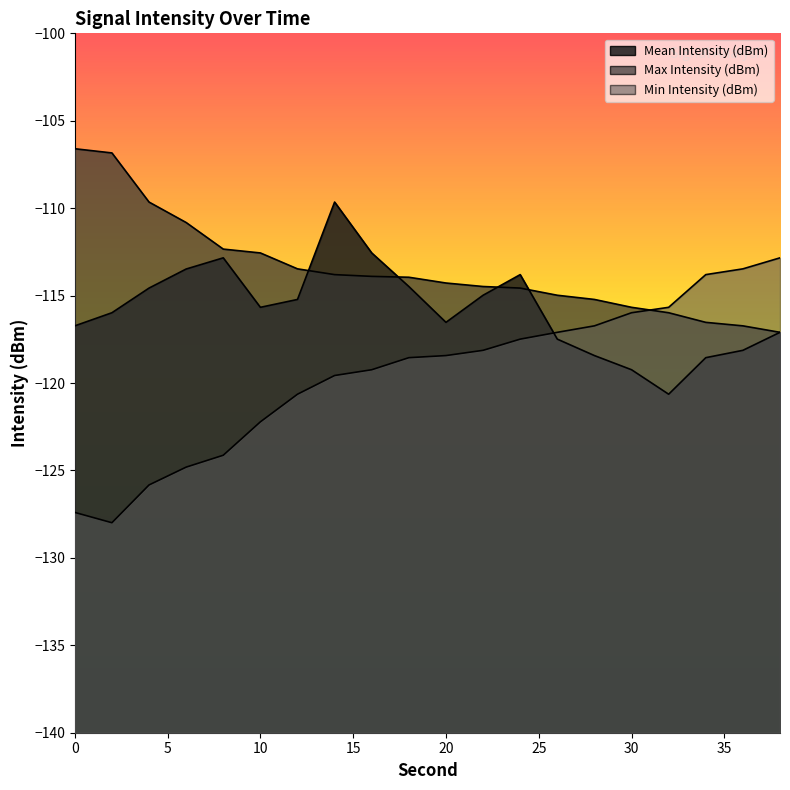

What is the value of the Mean Intensity (dBm) point at the 5th from the left?

-112.8